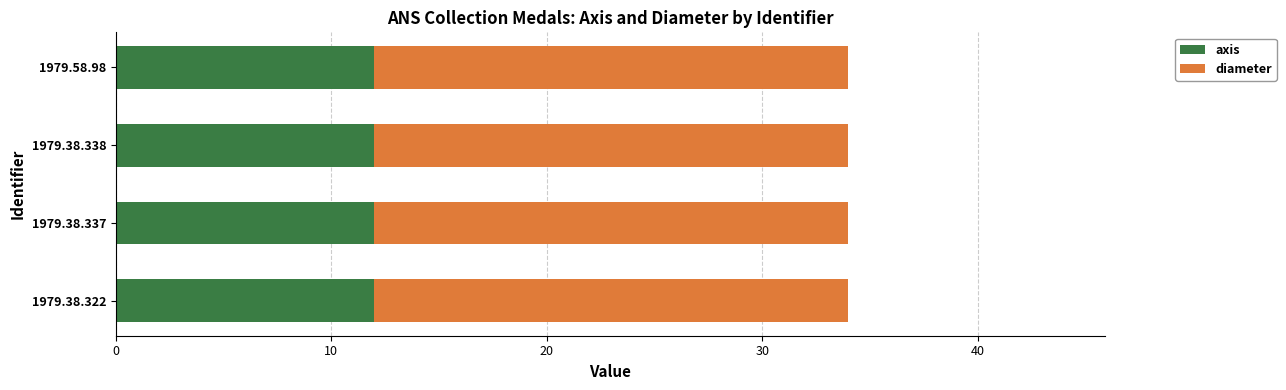

The value of axis at 1979.38.322 is 12. True or false?

True